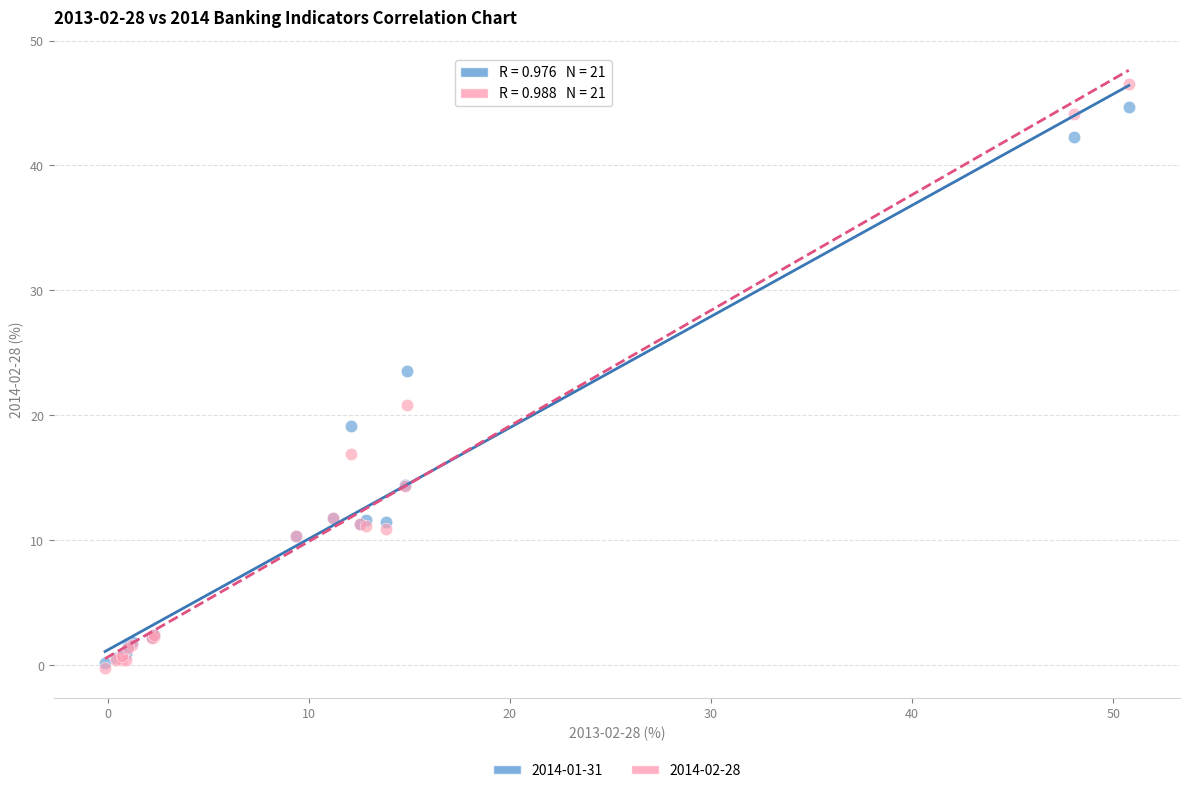

Across all series, what Y value is closest to 23?

23.6